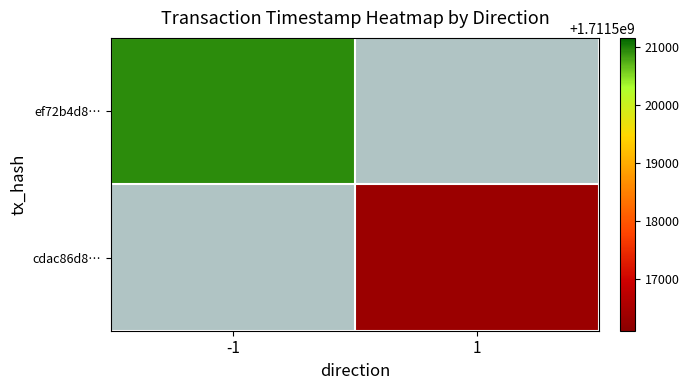

Rank the categories by cdac86d8… value from highest to lowest.

-1, 1